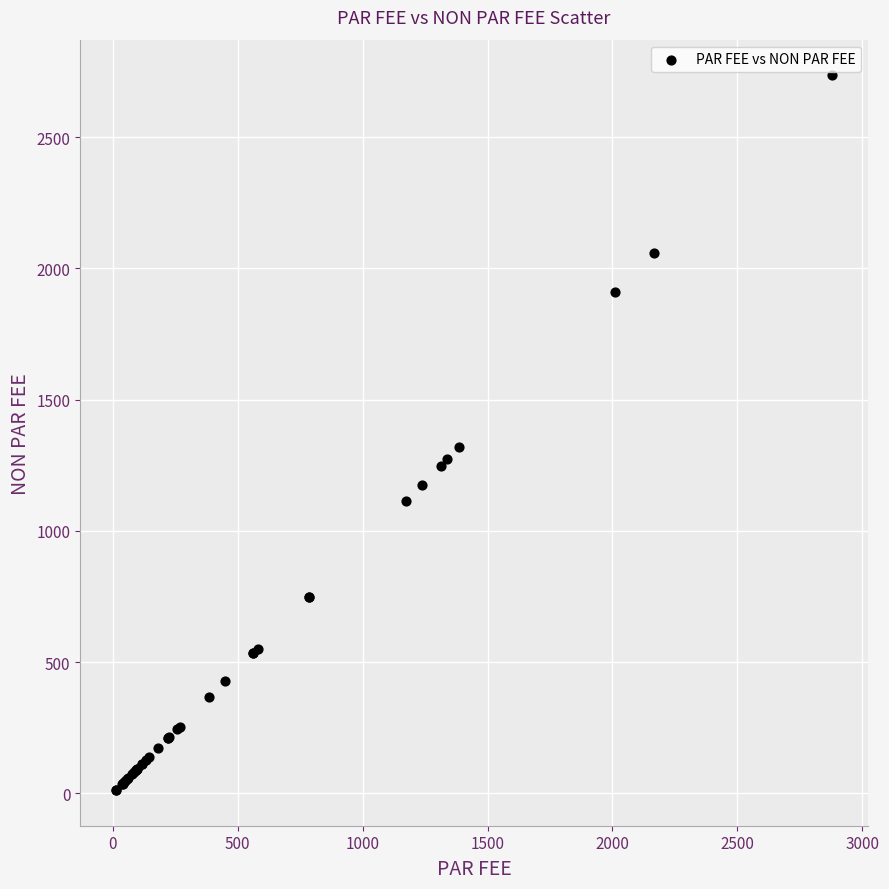

What Y value in the scatter plot is closest to 1373?

1318.5